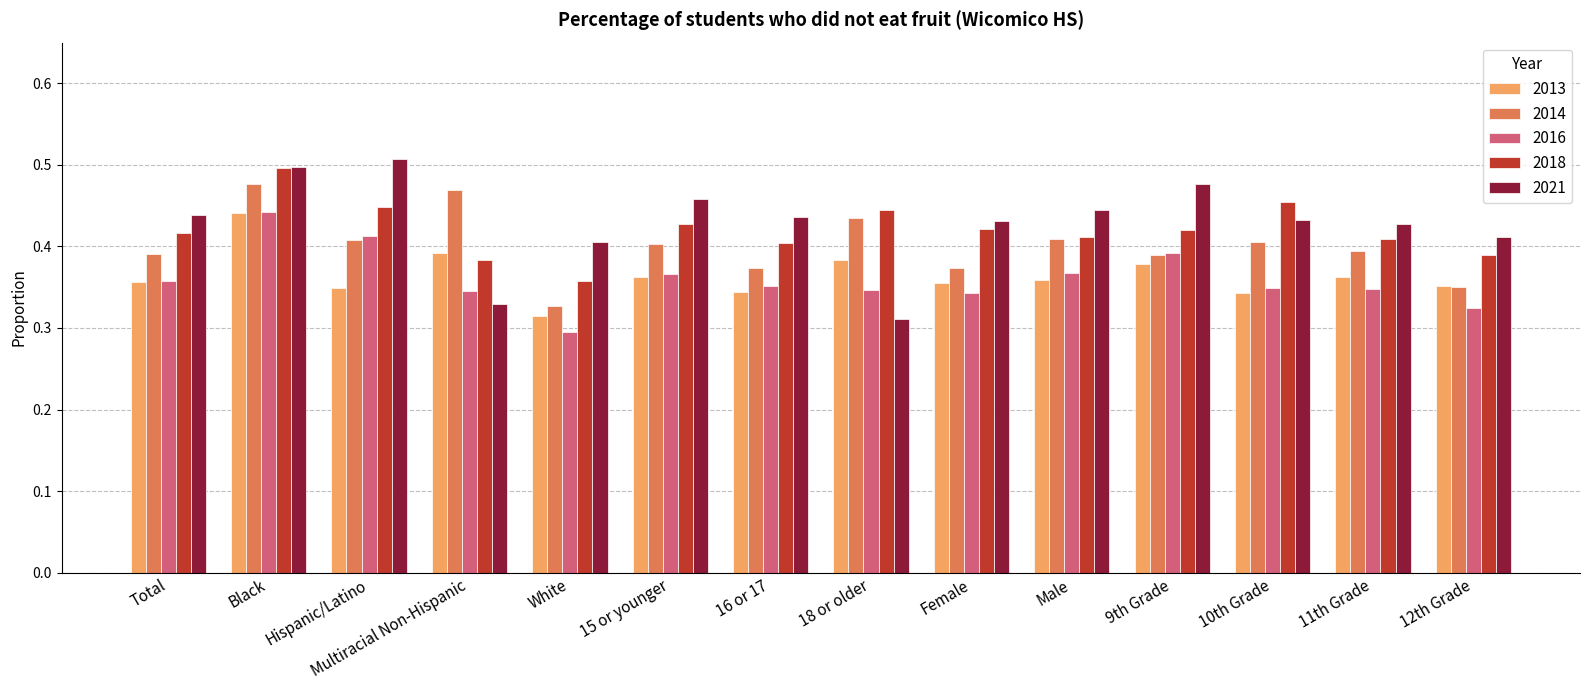

What are all the series names shown in the legend?

2013, 2014, 2016, 2018, 2021